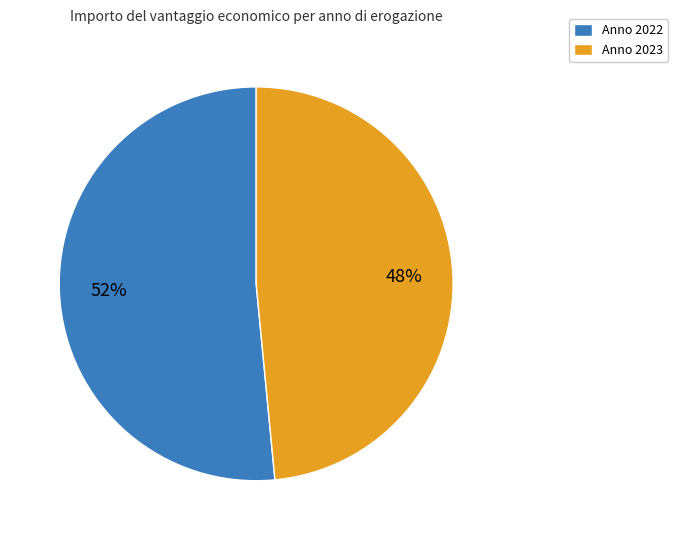

What is the largest slice in the pie chart?

Anno 2022